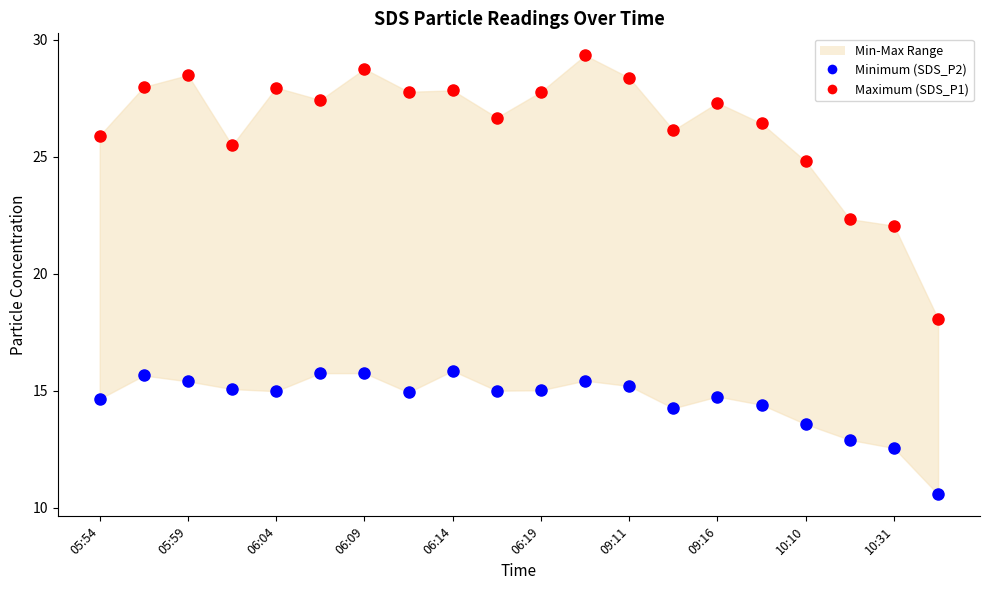

Which series reaches the maximum Y coordinate?

Maximum (SDS_P1)